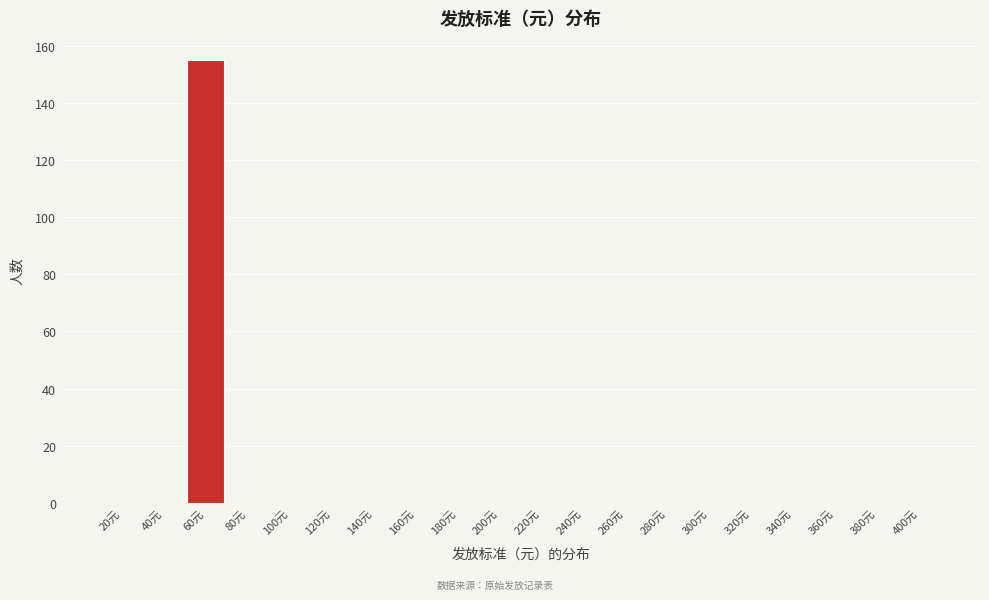

Reading left to right, list all the values displayed in this chart.

20元=0	40元=0	60元=155	80元=0	100元=0	120元=0	140元=0	160元=0	180元=0	200元=0	220元=0	240元=0	260元=0	280元=0	300元=0	320元=0	340元=0	360元=0	380元=0	400元=0